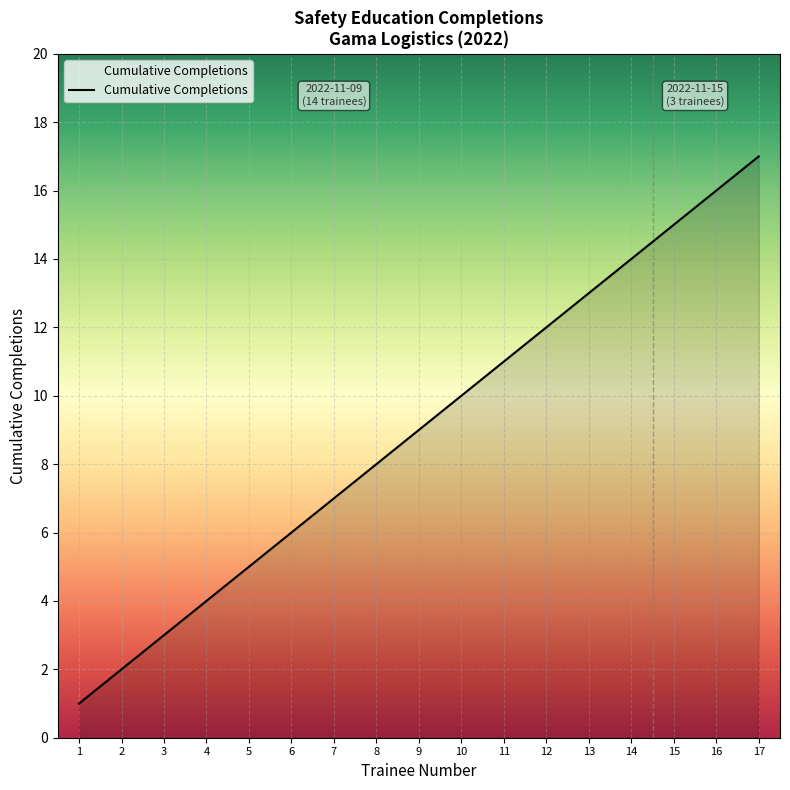

True or false: there are more than 0 points higher than both neighbors.

False